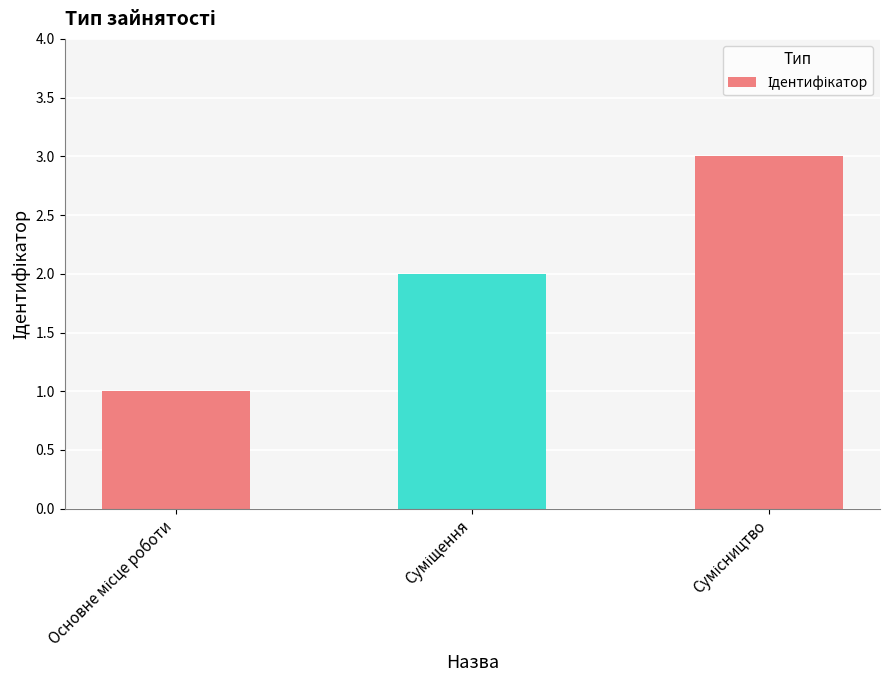

How many distinct data groups are displayed?

1